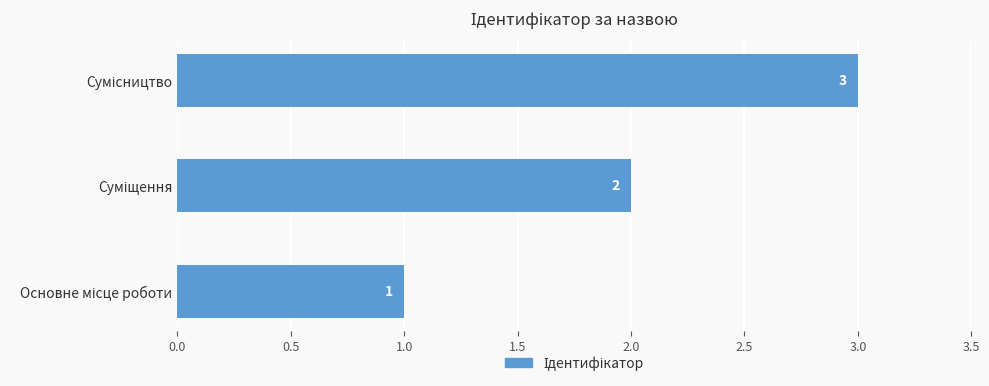

What is the greatest value displayed?

3